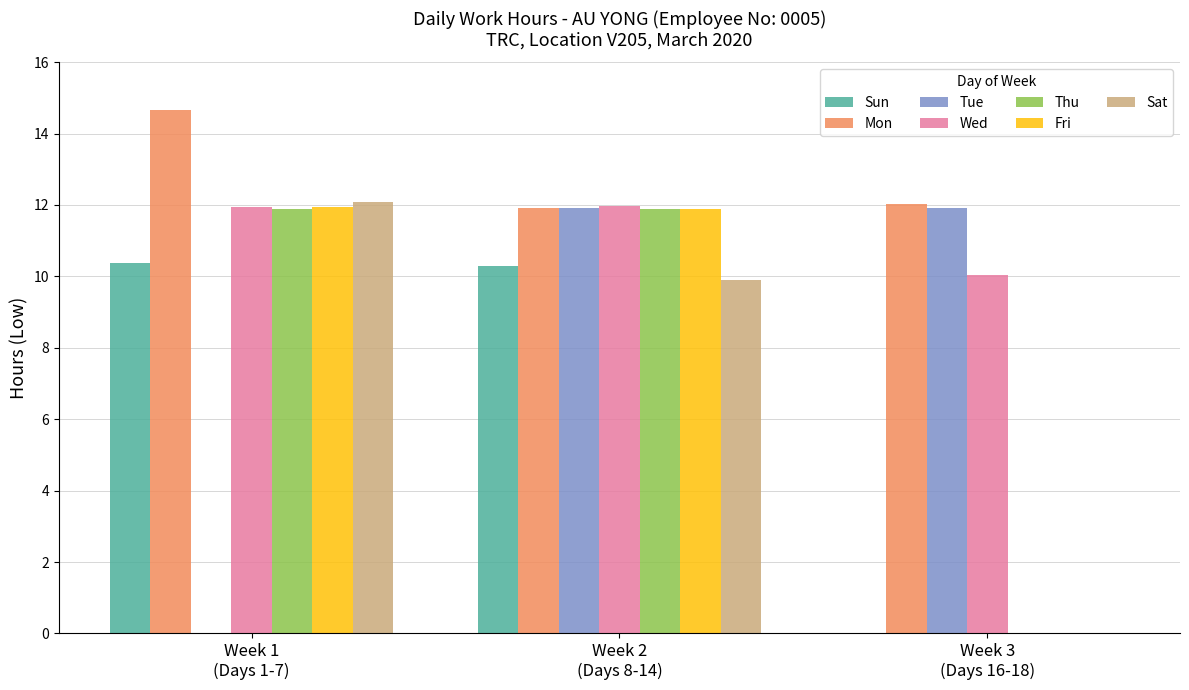

How many groups of bars are there?

3